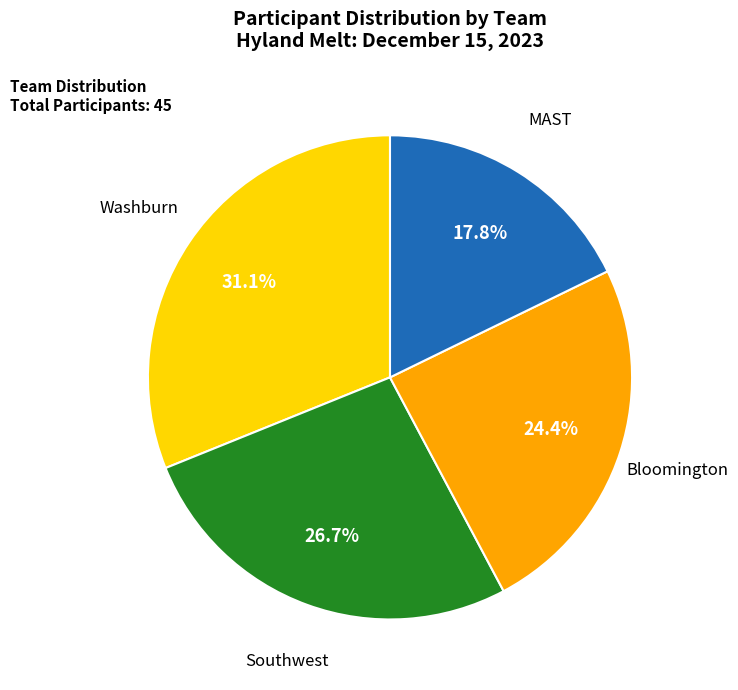

Is there a majority slice in this chart?

No